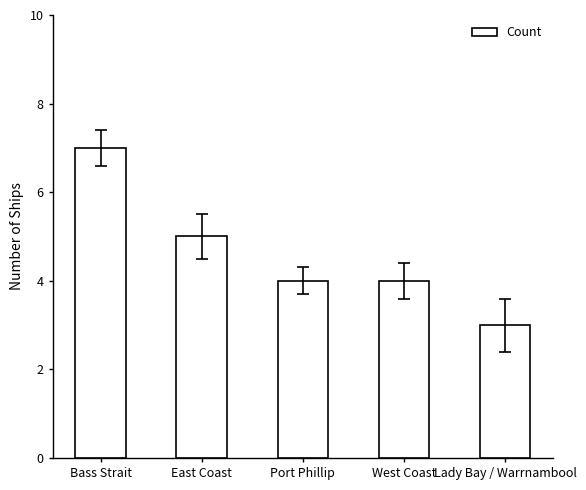

What is the value of the 5th bar from the left?

3